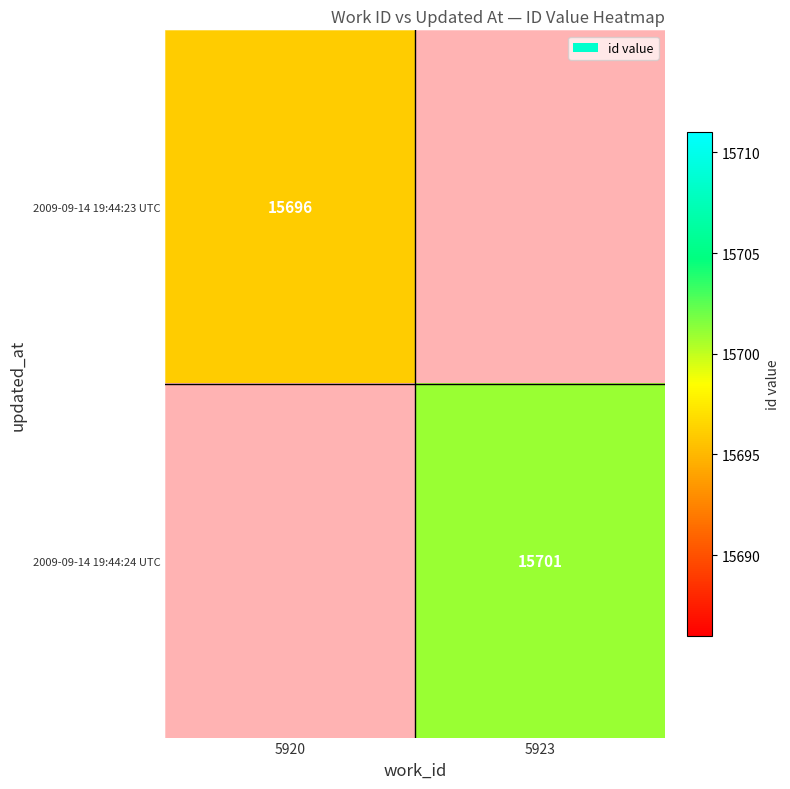

True or false: 2009-09-14 19:44:23 UTC has a value of 15696 at 5920.

True